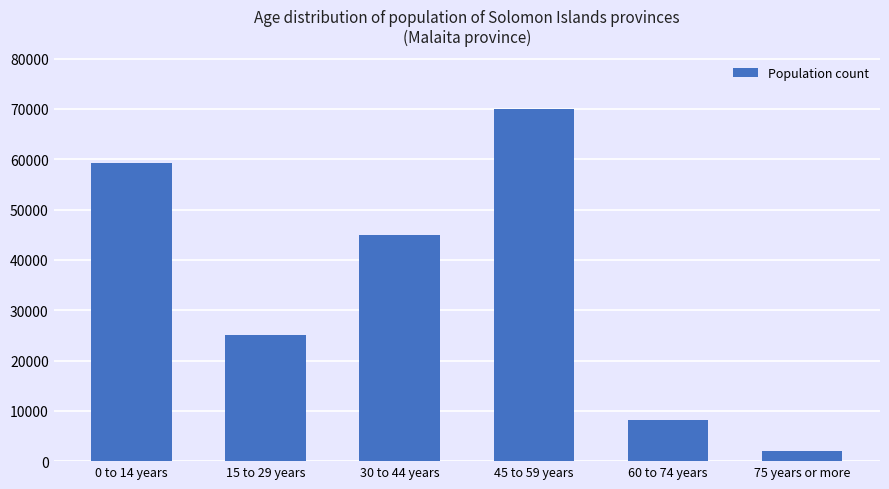

Where does the data first go above 45037?

0 to 14 years